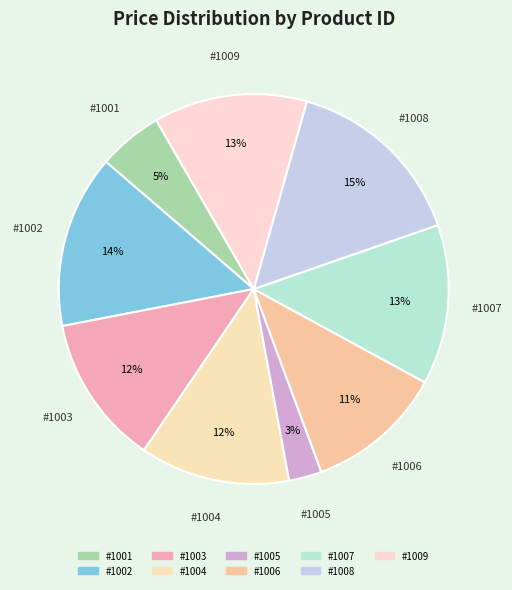

Which category has the biggest portion of the pie?

1008